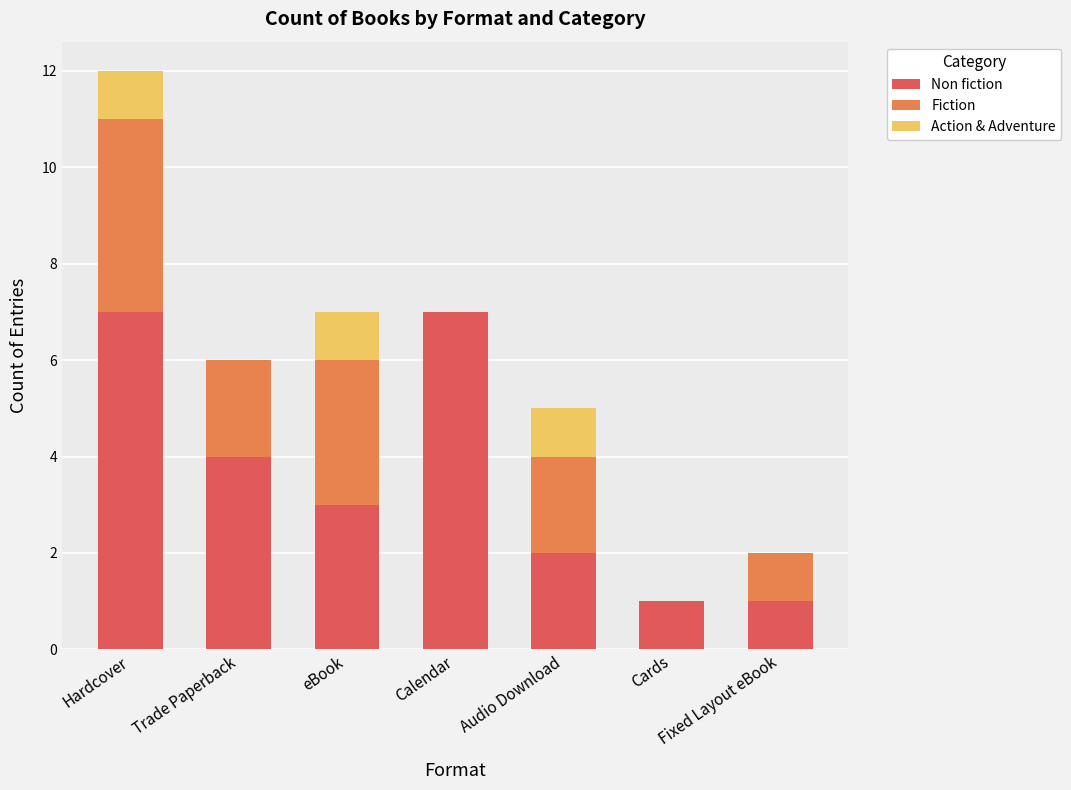

What is the total value across all series at Trade Paperback?

6